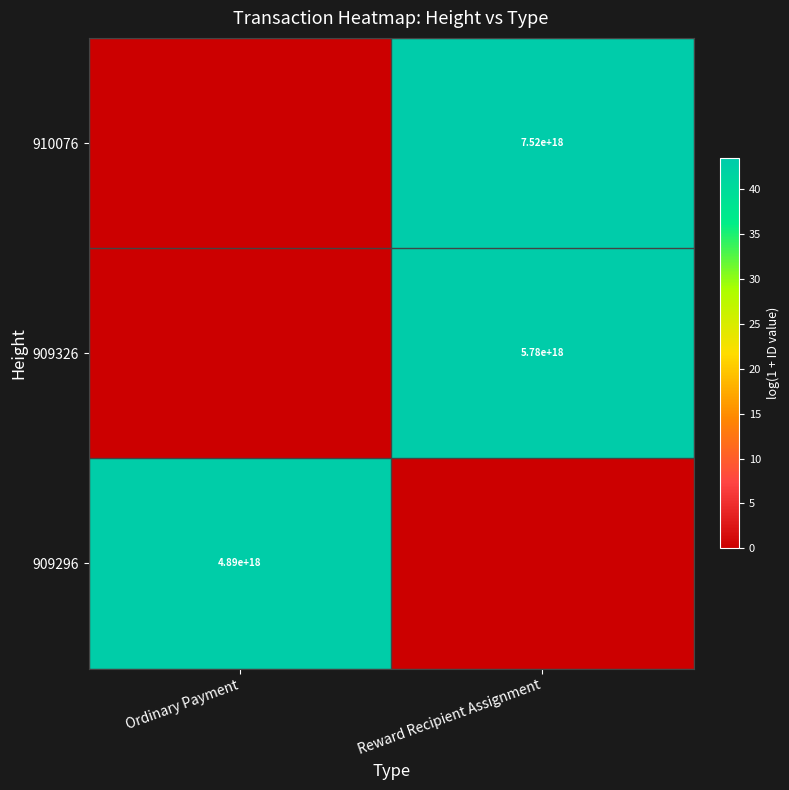

The value of 909326 at Reward Recipient Assignment is 5780000000000000000. True or false?

True